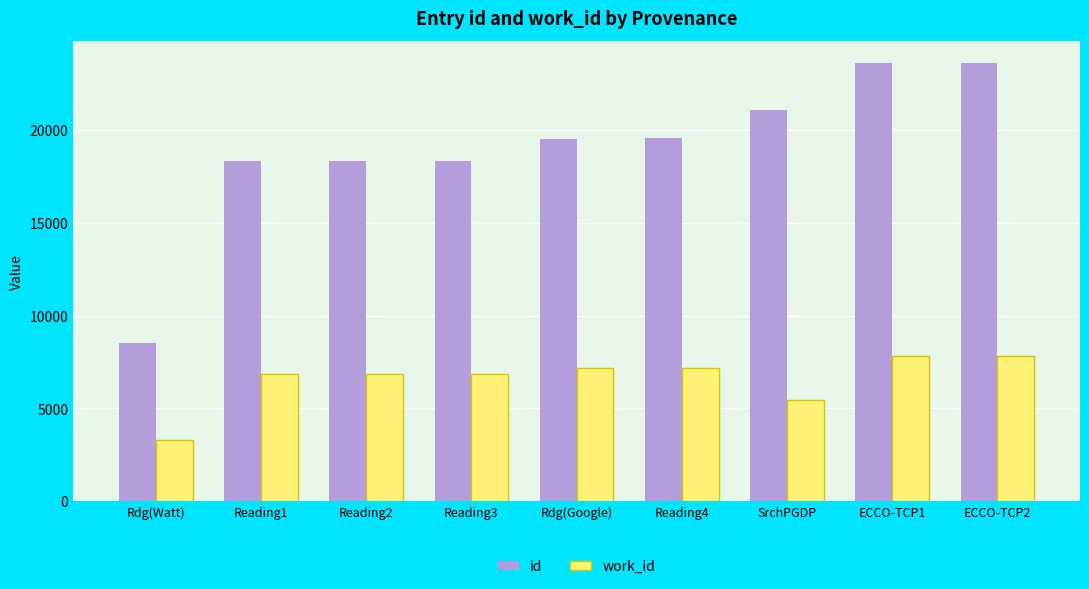

Which series changed the most between Rdg(Watt) and SrchPGDP?

id